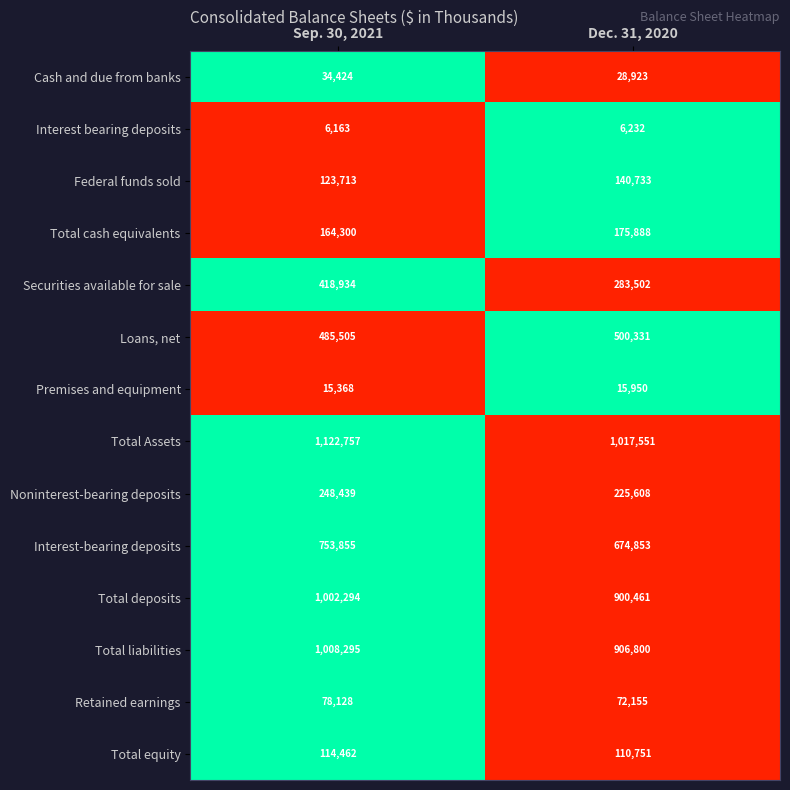

At Dec. 31, 2020, list the series in order from smallest to largest.

Interest bearing deposits, Premises and equipment, Cash and due from banks, Retained earnings, Total equity, Federal funds sold, Total cash equivalents, Noninterest-bearing deposits, Securities available for sale, Loans, net, Interest-bearing deposits, Total deposits, Total liabilities, Total Assets